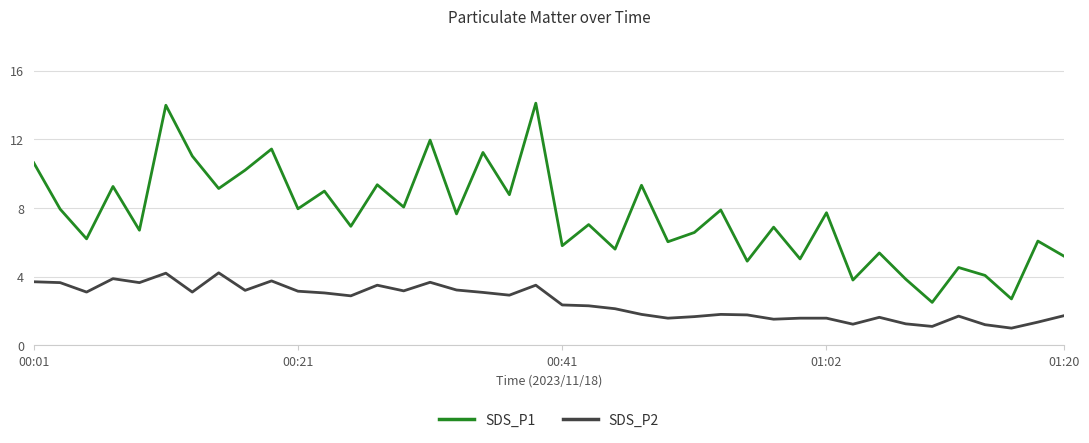

Does the chart display data point markers on the line(s)?

No